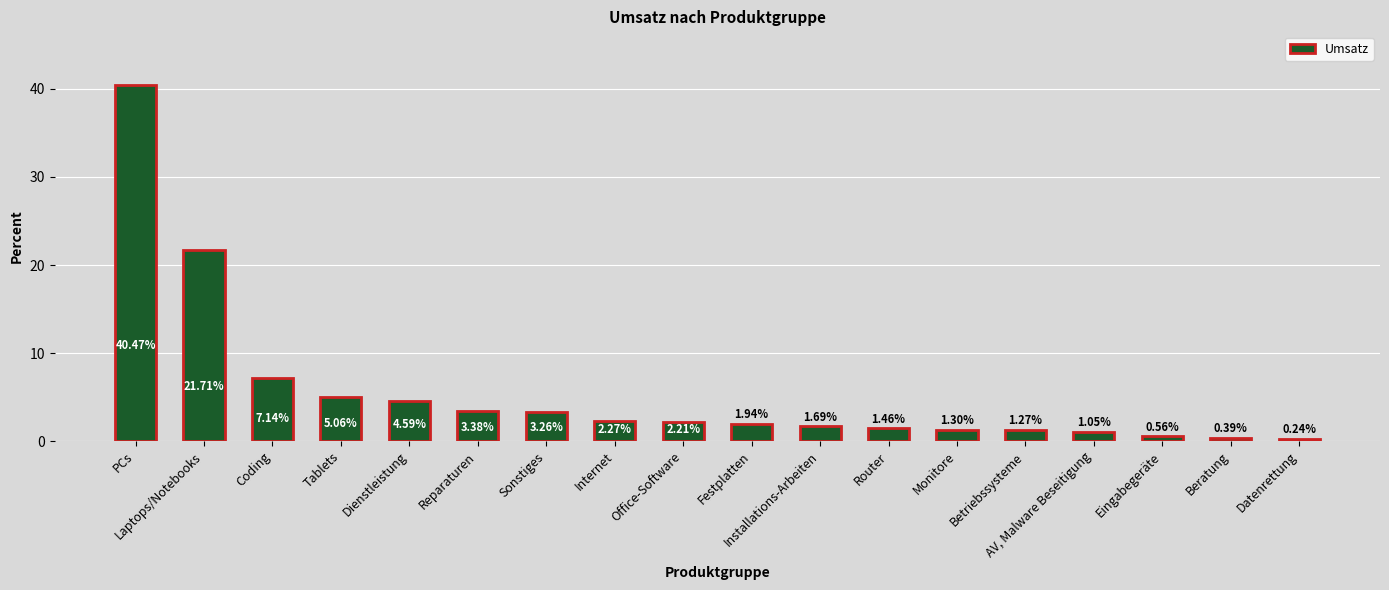

Which category has the highest value across all series?

PCs